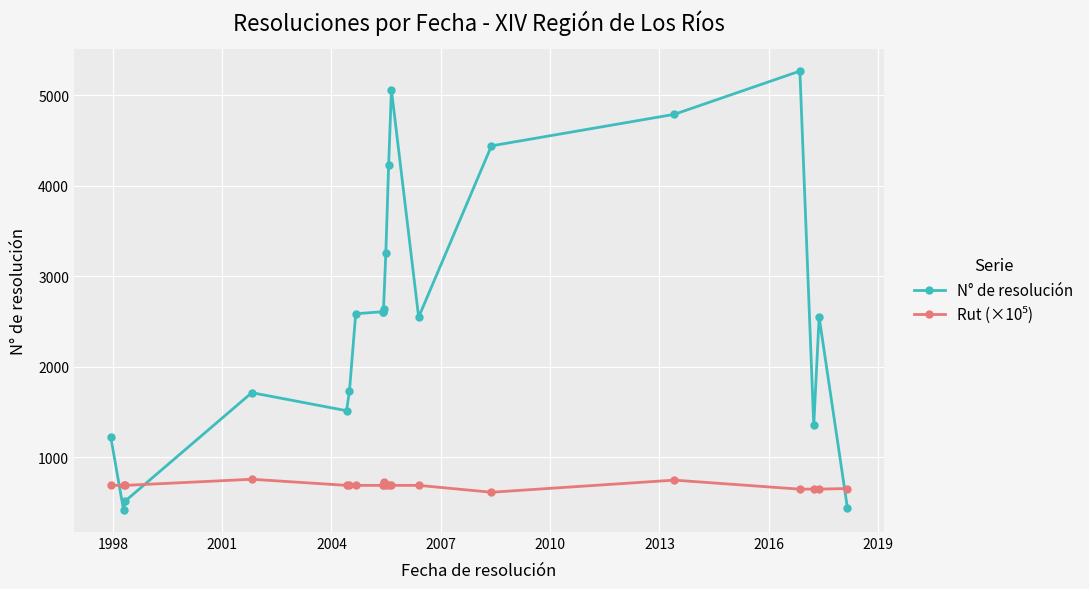

Reading left to right, list all the values displayed in this chart.

N° de resolución: 1223.0	419.0	519.0	1716.0	1517.0	1733.0	2588.0	2611.0	2610.0	2646.0	3260.0	4228.0	5063.0	2550.0	4443.0	4791.0	5269.0	1354.0	2552.0	447.0
Rut (×10⁵): 692.0	692.0	692.0	759.4	692.0	692.0	692.0	692.0	692.0	729.1	692.0	692.0	692.0	692.0	616.1	750.0	650.0	651.1	650.9	656.8